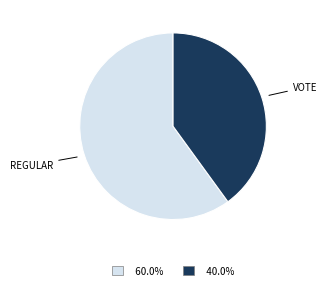

Is there a majority slice in this chart?

Yes